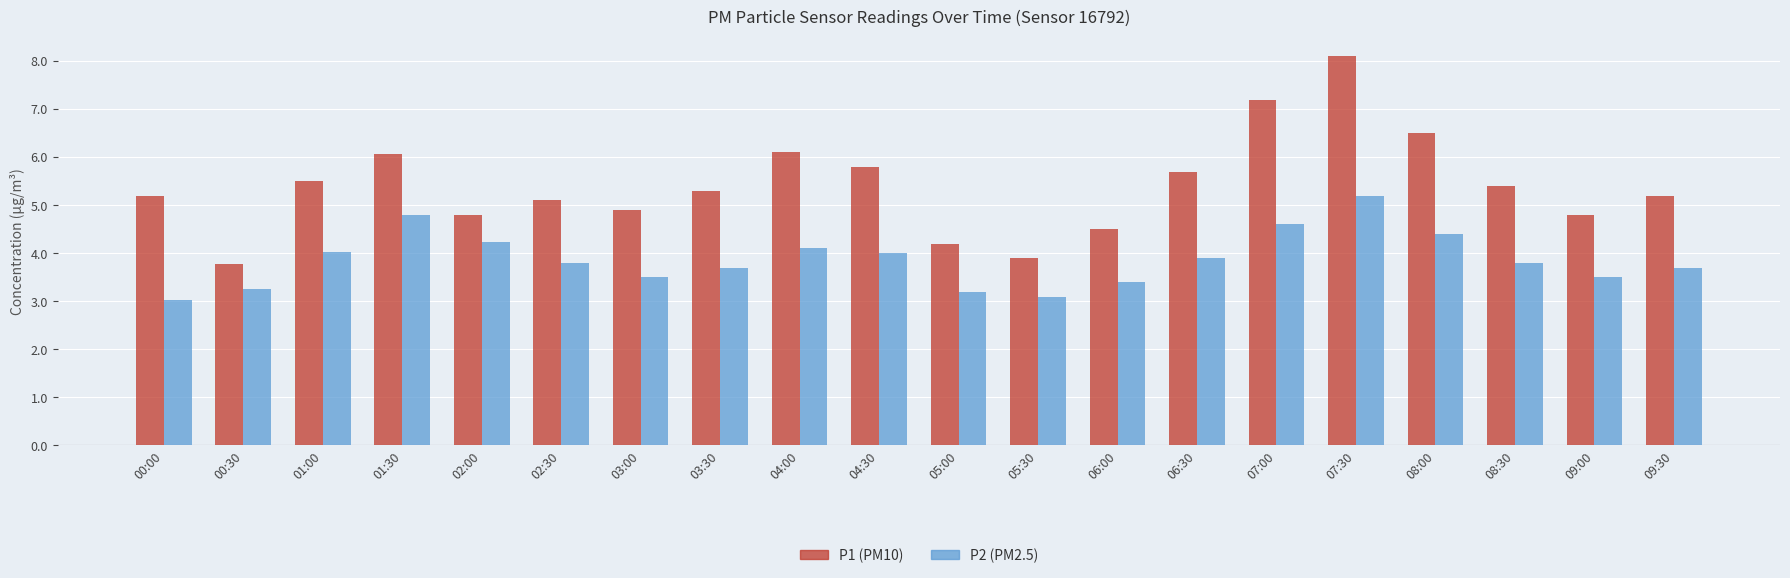

How many bars are there in each group?

2